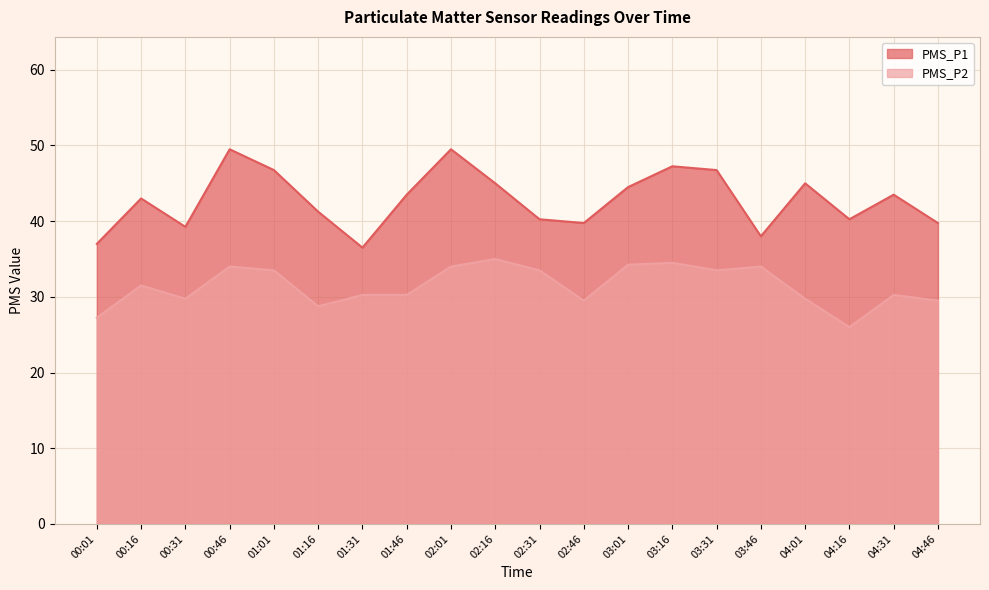

What are all the series names shown in the legend?

PMS_P1, PMS_P2